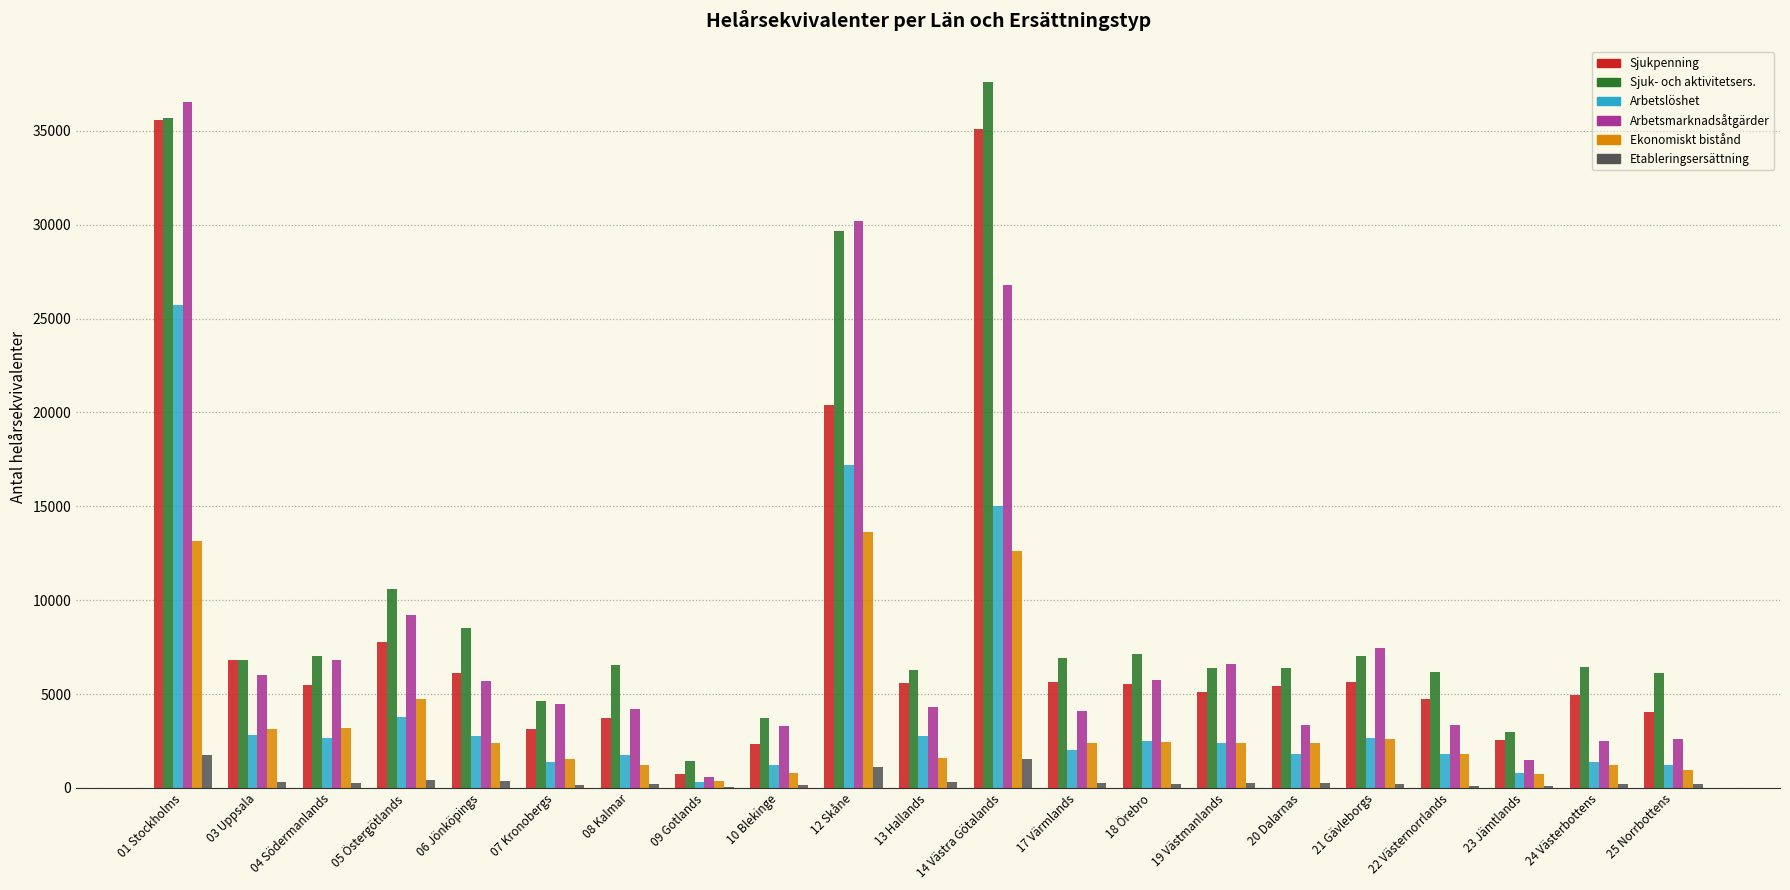

What is the total value across all series at 06 Jönköpings?

25852